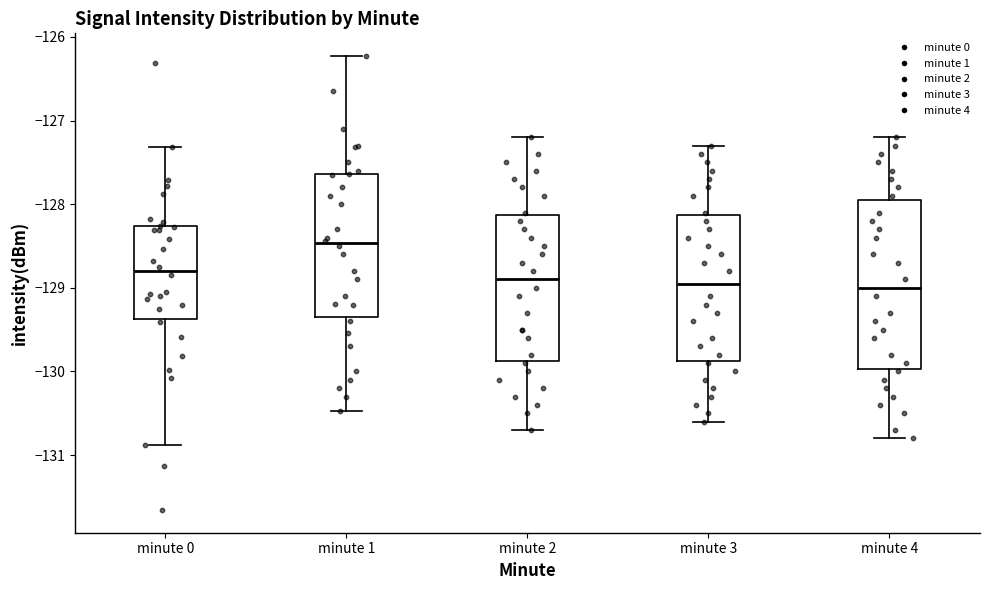

Where does the median line of the box for minute 4 sit on the y-axis? The values are not printed on the chart, so give them approximately, as read against the axis.

-129.0